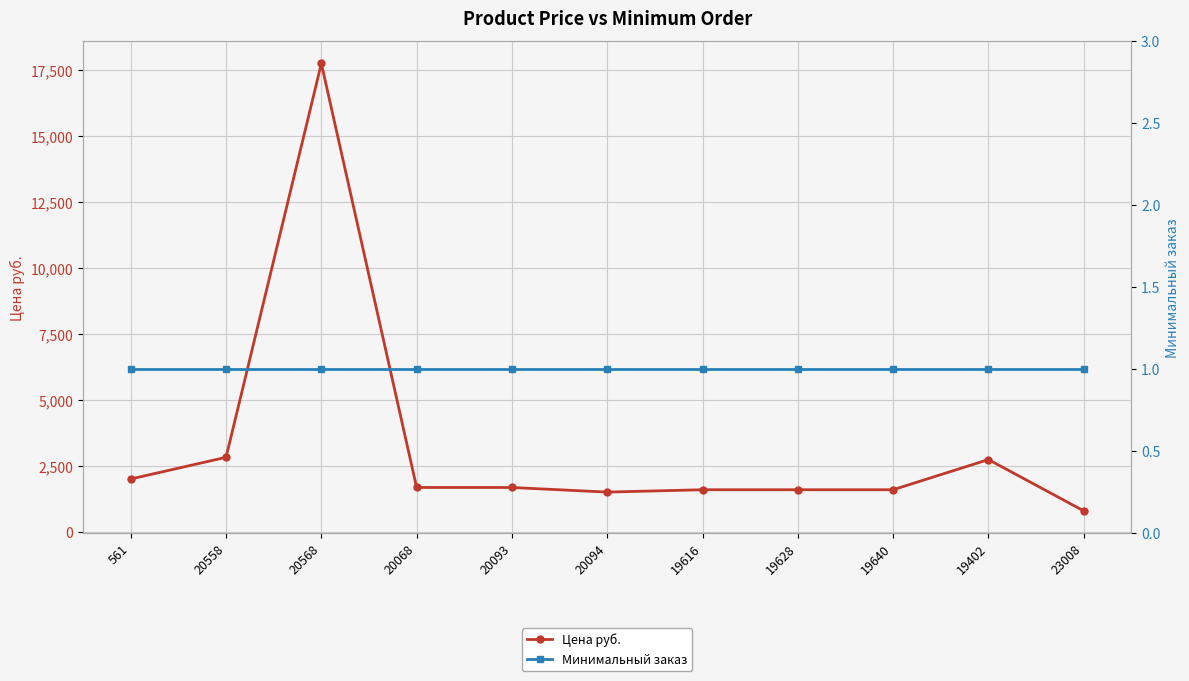

What is the minimum value for Минимальный заказ?

1.0